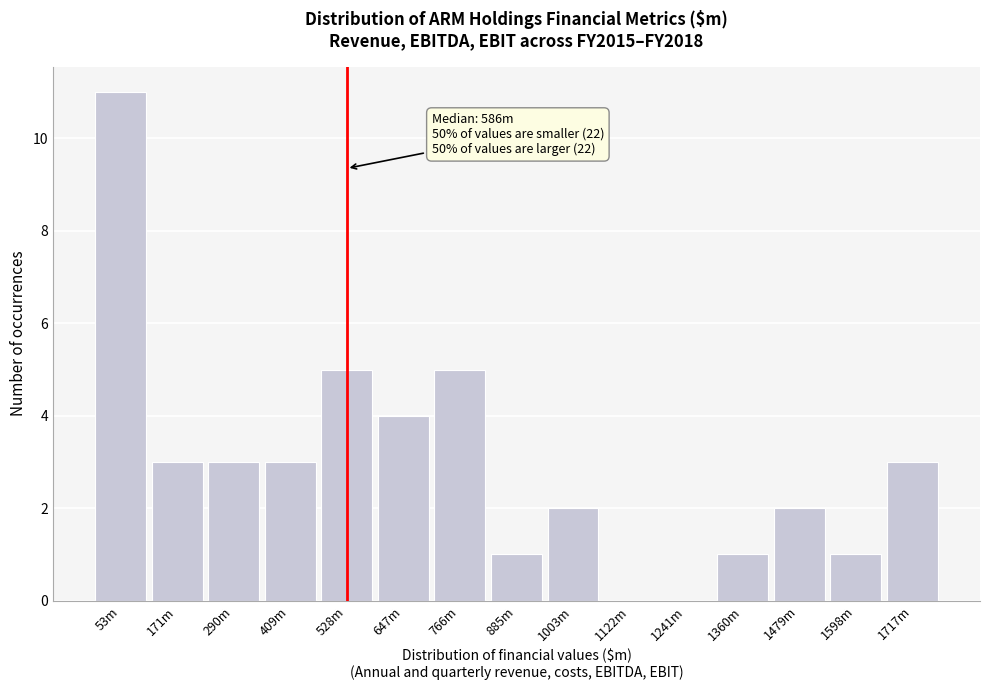

Reading right to left, transcribe all the data shown in this chart.

1717m=3	1598m=1	1479m=2	1360m=1	1241m=0	1122m=0	1003m=2	885m=1	766m=5	647m=4	528m=5	409m=3	290m=3	171m=3	53m=11